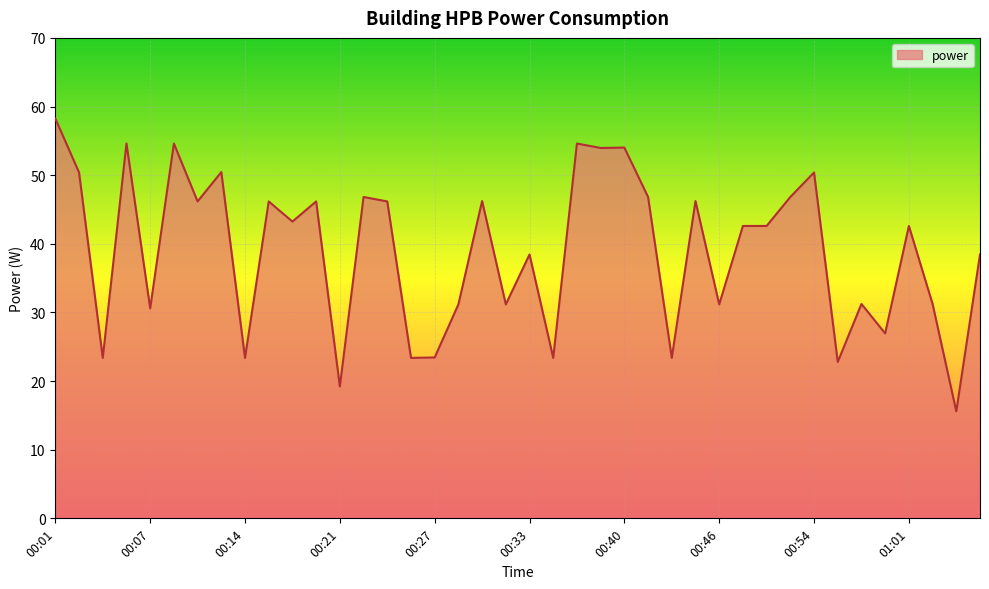

What is the smallest value displayed?

15.6